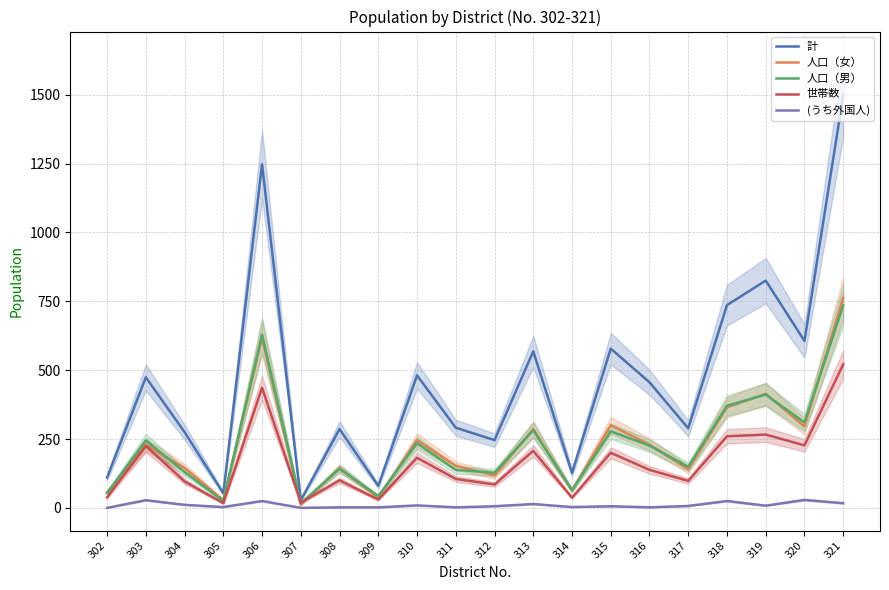

What is the difference between the highest and lowest values at 302?

110